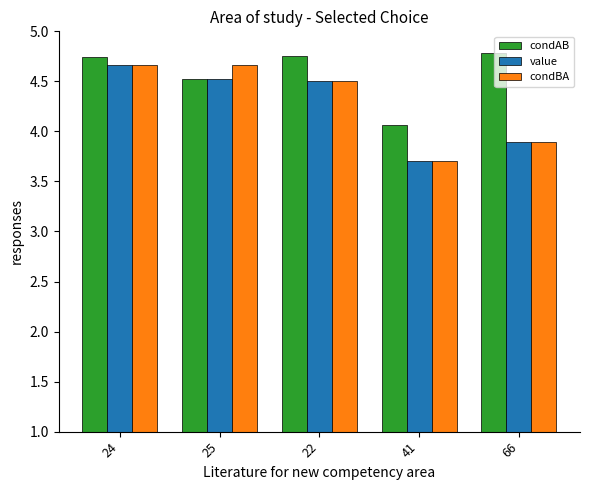

Read the value value at 41.

3.7